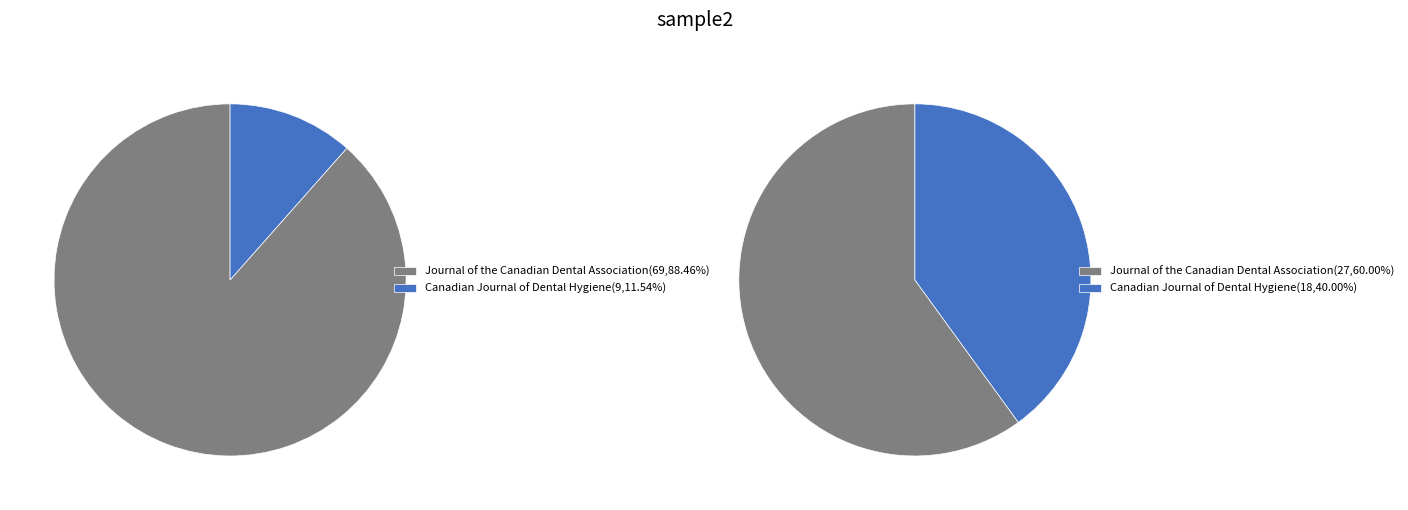

To the nearest percent, what percentage of the pie is Journal of the Canadian Dental Association (H index: 69)?

88%